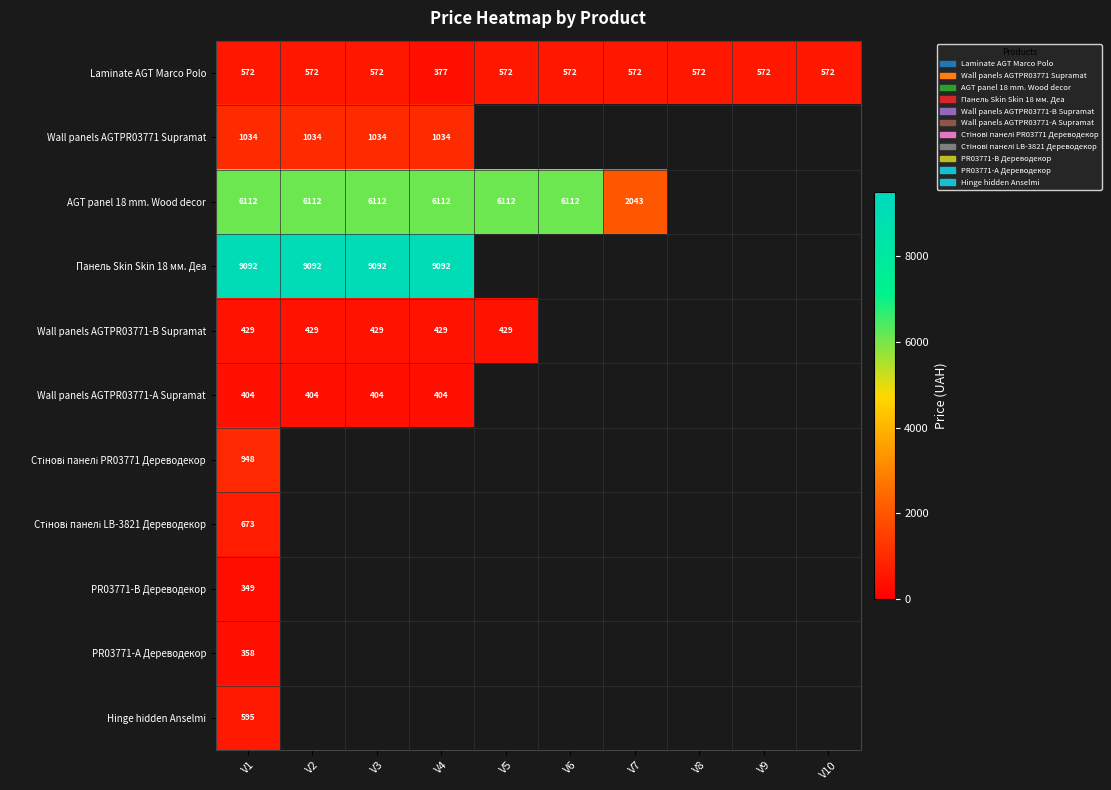

Is the value of Wall panels AGTPR03771 Supramat at V3 greater than the value of Wall panels AGTPR03771-B Supramat at V2?

Yes